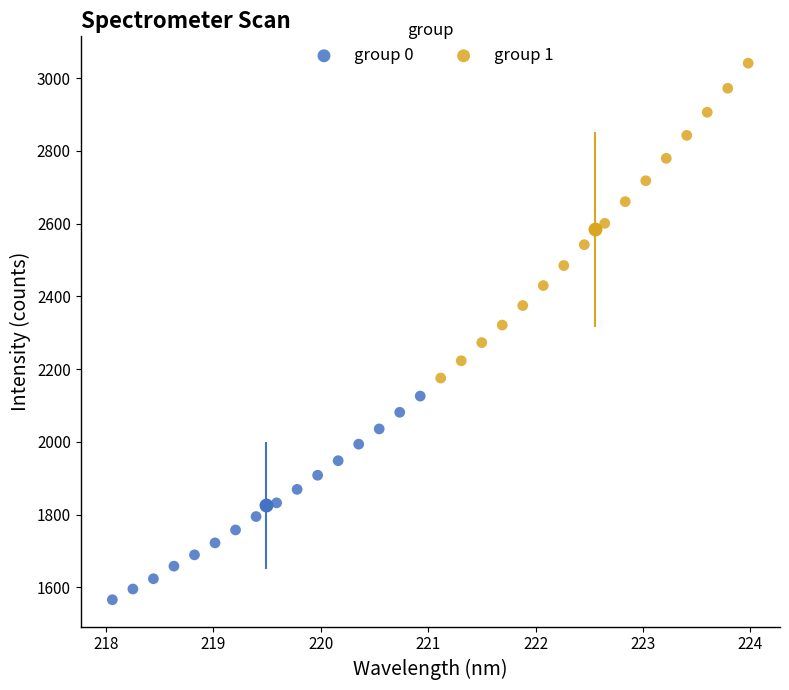

Which series reaches the minimum Y coordinate?

group 0